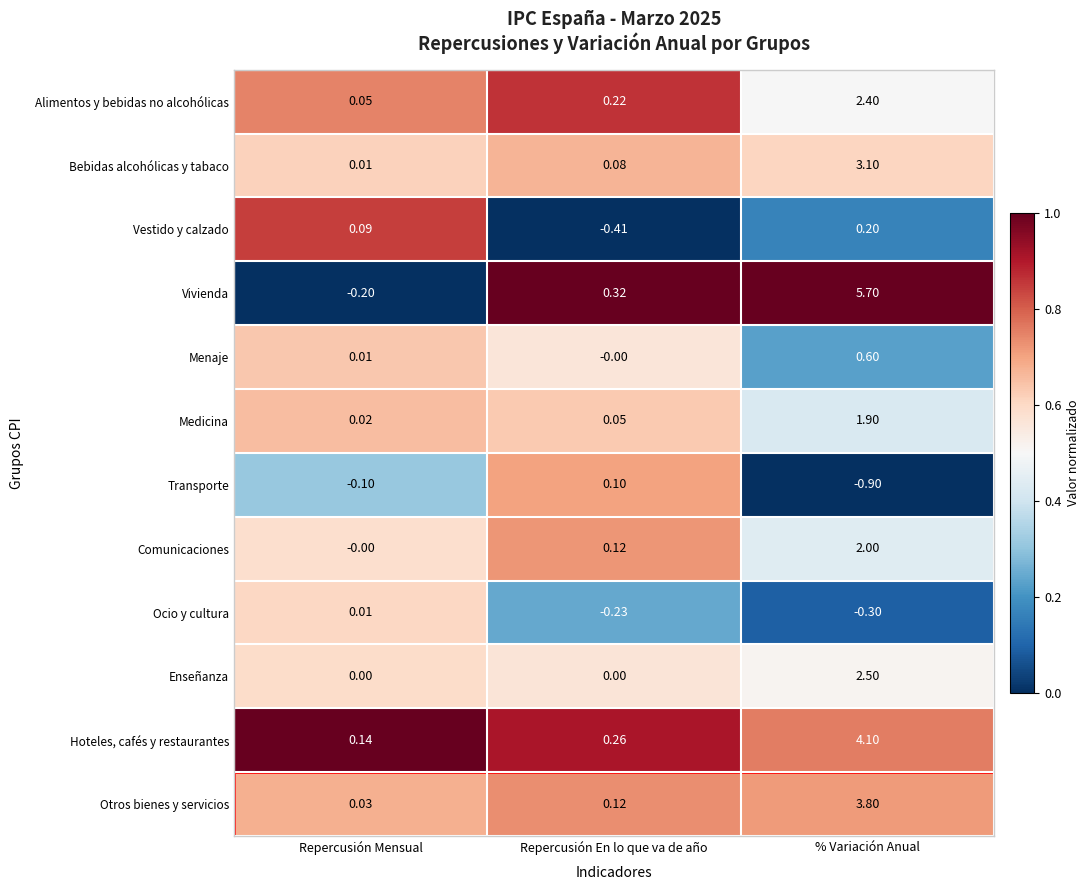

Which series has the largest range (max minus min)?

Vivienda